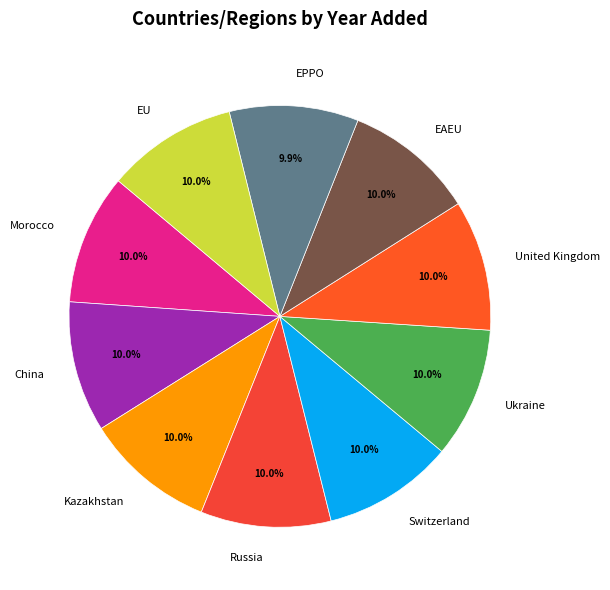

Does any single category account for the majority?

No